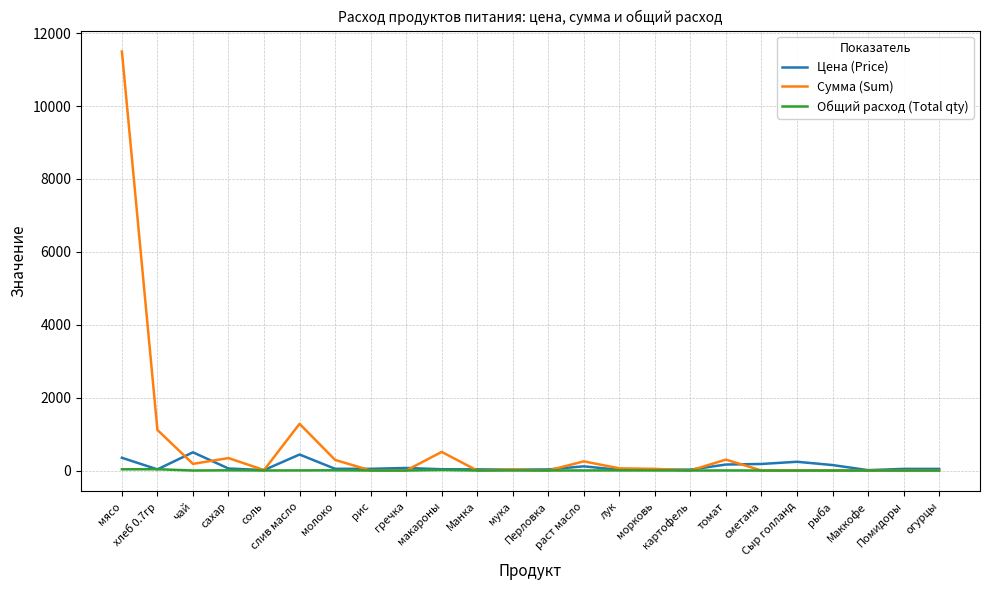

What is the sum of the Сумма (Sum) values at морковь and соль?

58.8